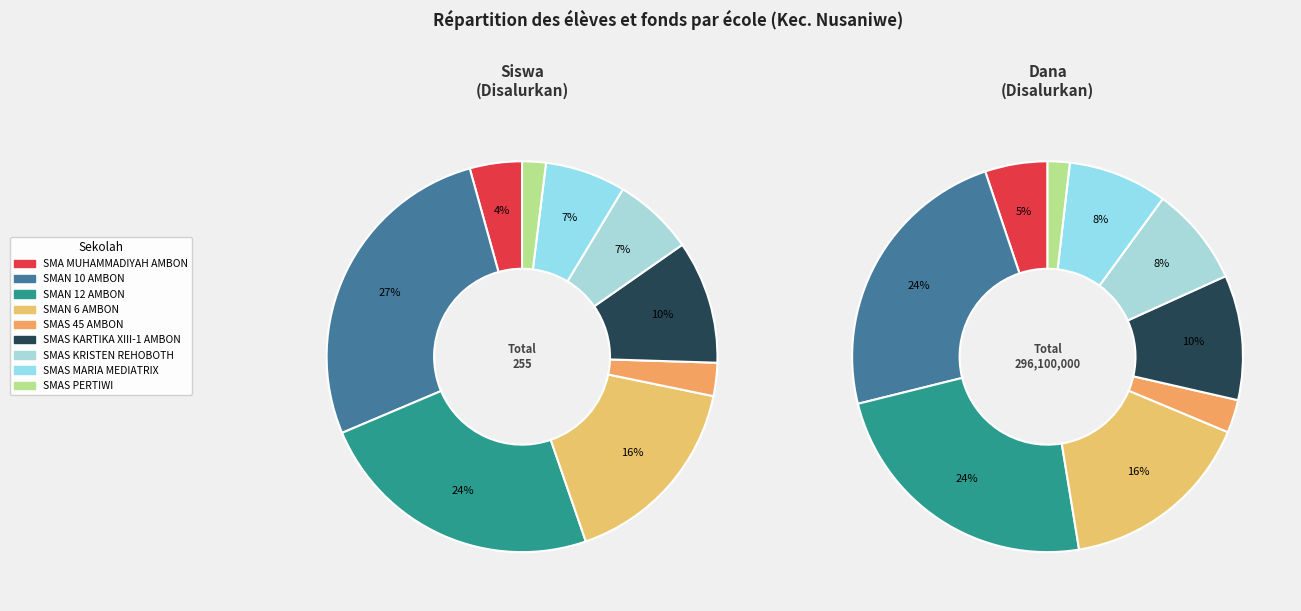

Is it true that SMAS MARIA MEDIATRIX is 7% of the pie?

True